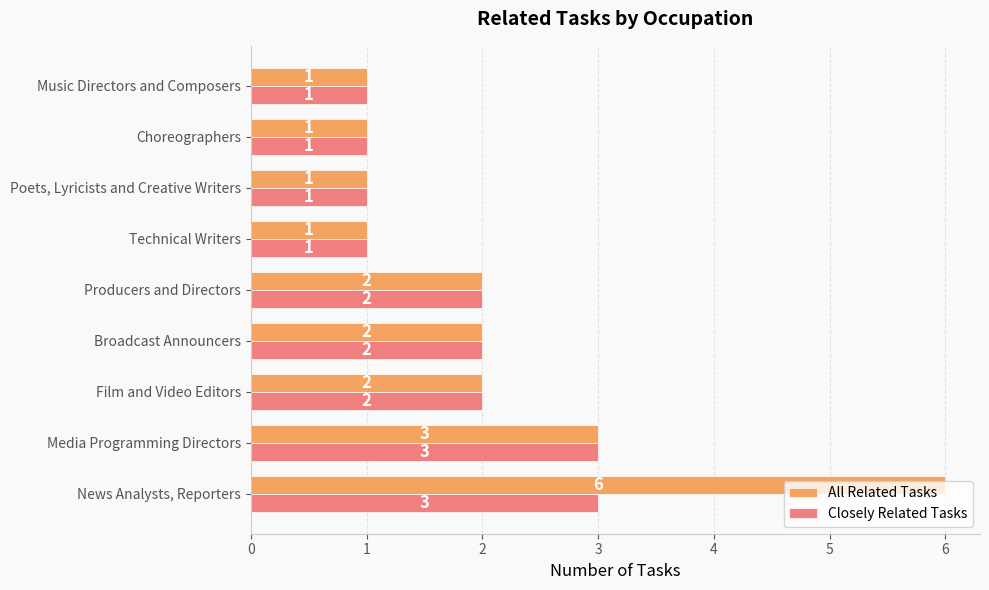

What is the difference between the maximum and minimum values in the All Related Tasks series?

5